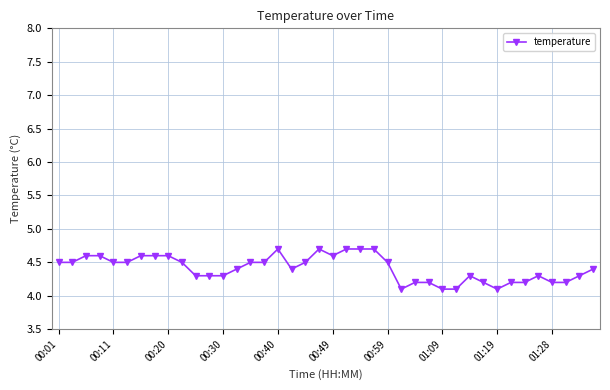

True or false: the data has more than 1 interior local peaks.

True